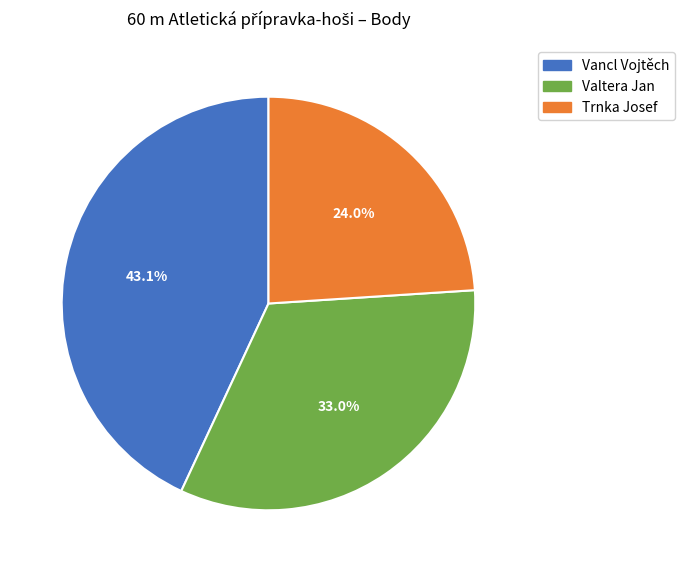

Between Vancl Vojtěch and Trnka Josef, which is larger?

Vancl Vojtěch